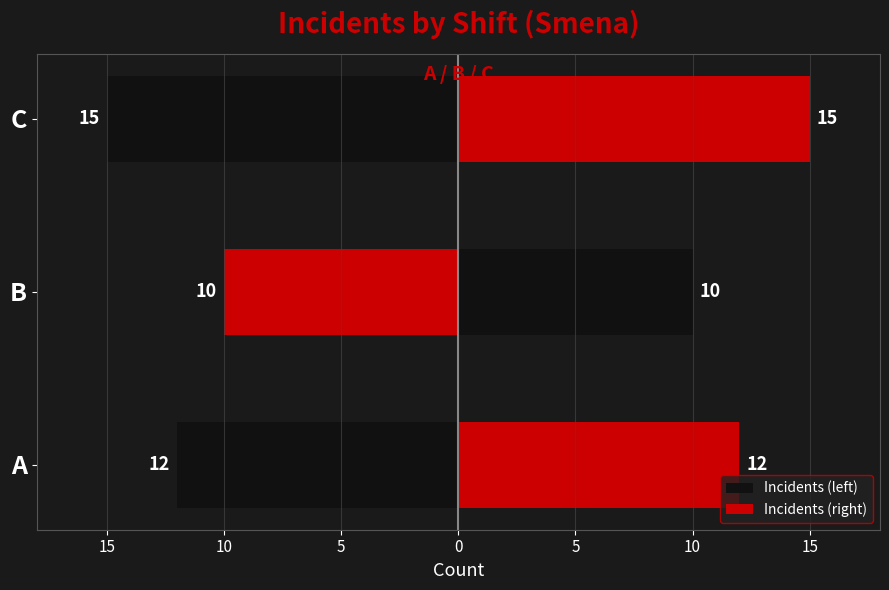

Count the Incidents (right) values in the range 10 to 15.

3